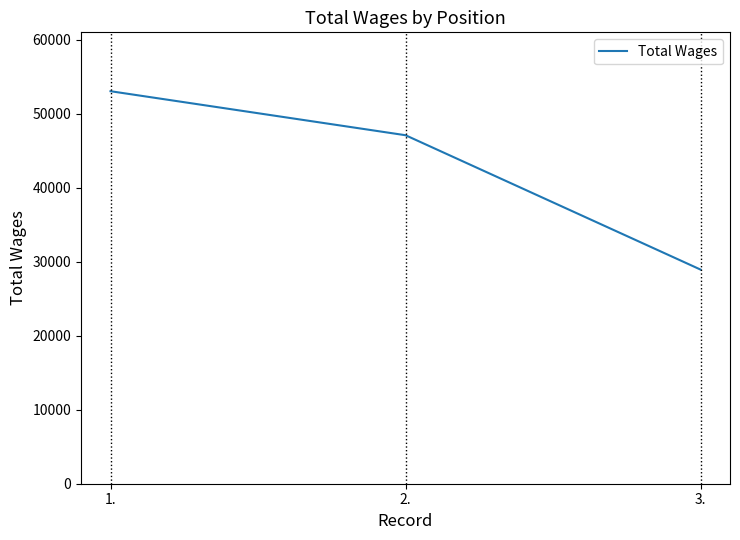

True or false: the data shows 47073 at 2..

True